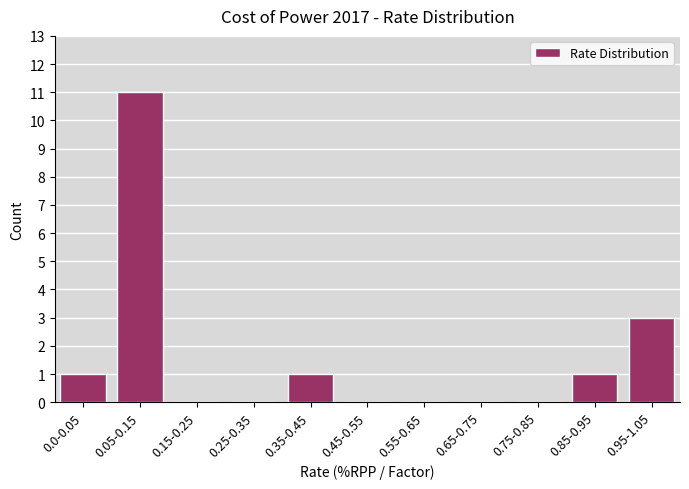

Reading right to left, what are all the values shown in this chart?

0.95-1.05=3	0.85-0.95=1	0.75-0.85=0	0.65-0.75=0	0.55-0.65=0	0.45-0.55=0	0.35-0.45=1	0.25-0.35=0	0.15-0.25=0	0.05-0.15=11	0.0-0.05=1